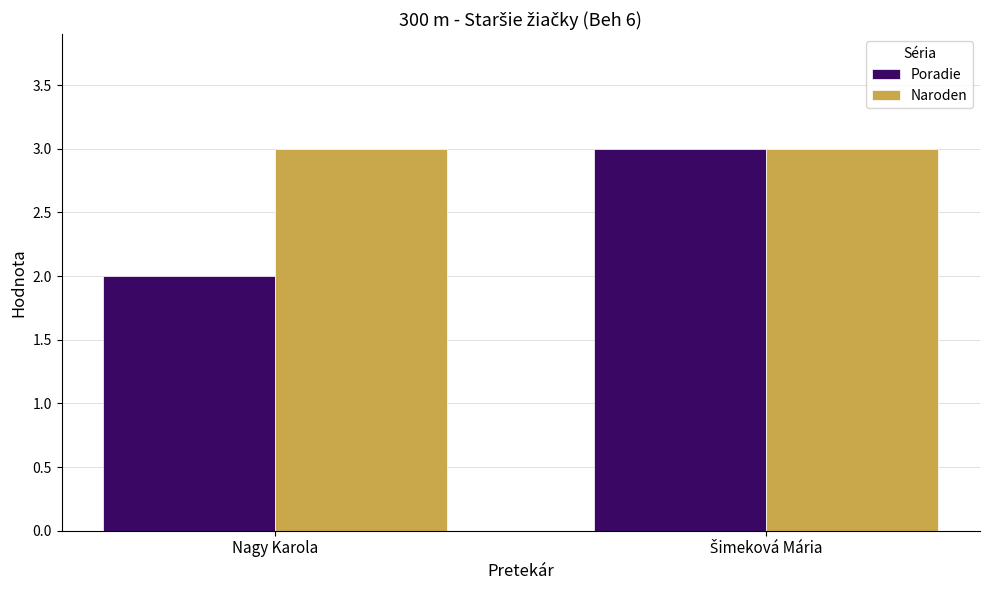

What is the lowest value of the Naroden series?

3